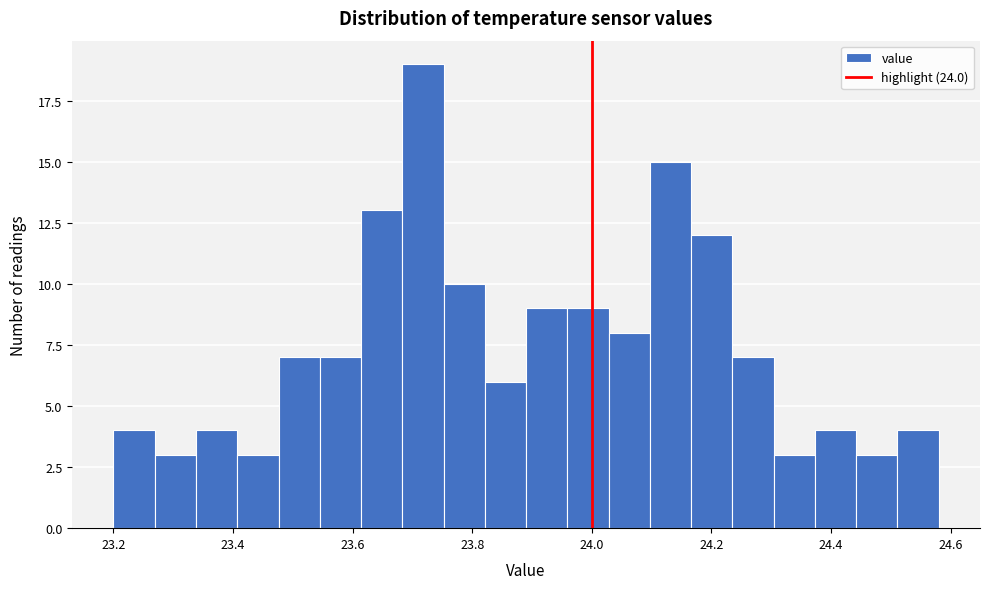

Around what value on the x-axis is the tallest bar? Give the approximate position of its centre, as read against the axis.

23.72